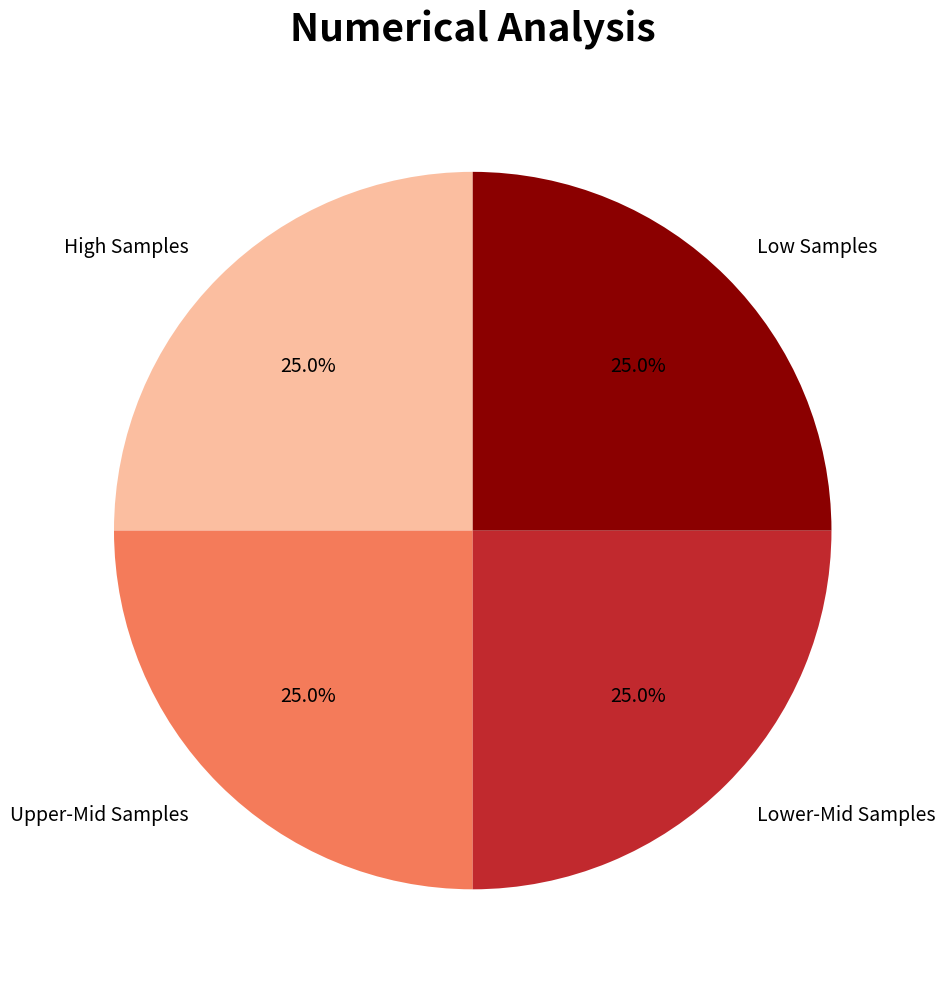

Is Upper-Mid Samples the majority of the pie?

No